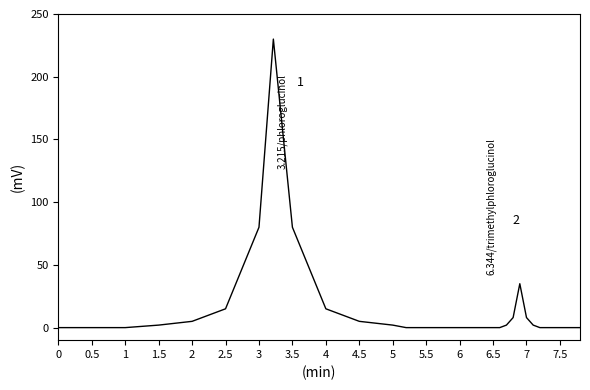

What is the greatest value displayed?

230